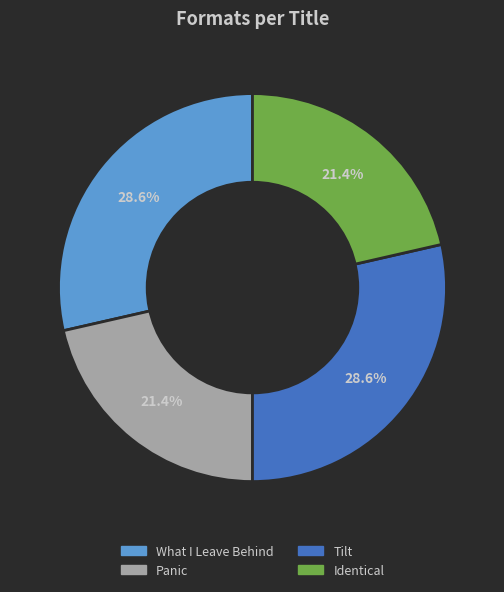

Does Panic account for over 50% of the chart?

No